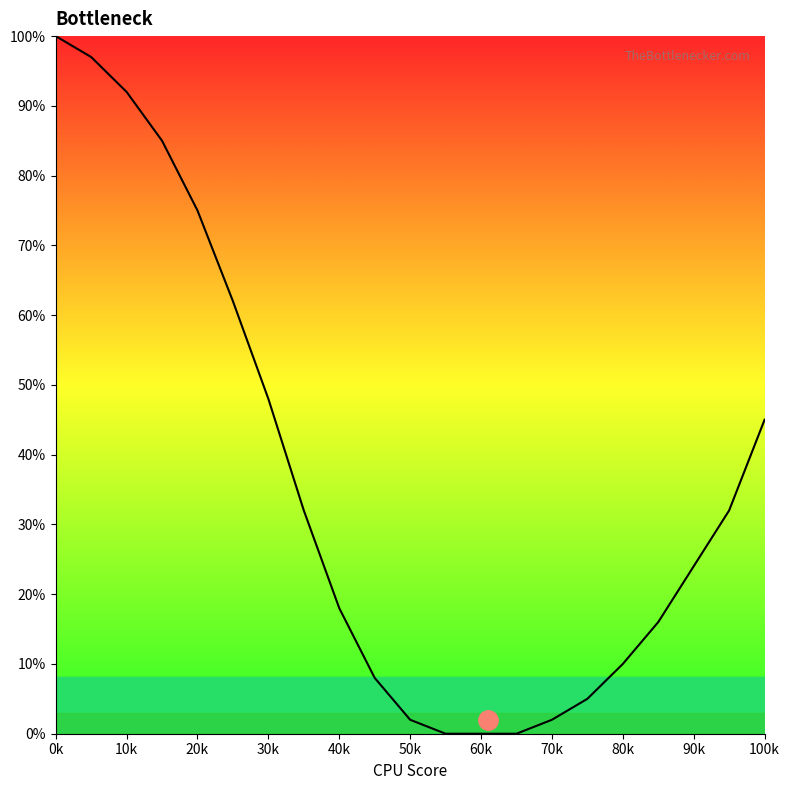

What is the difference between the maximum and minimum values?

100